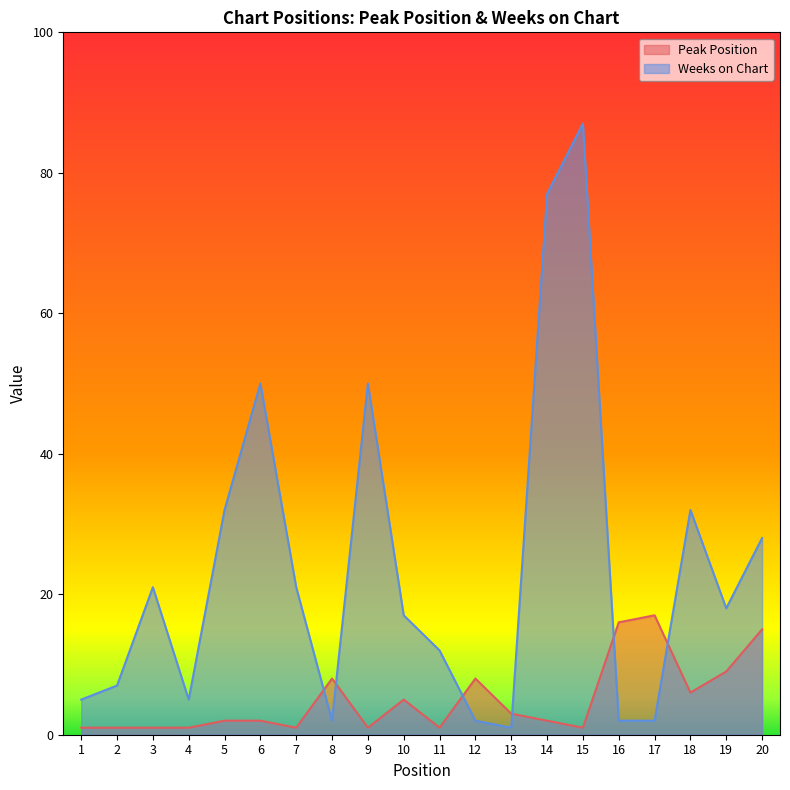

At 6, list the series in order from largest to smallest.

Weeks on Chart, Peak Position